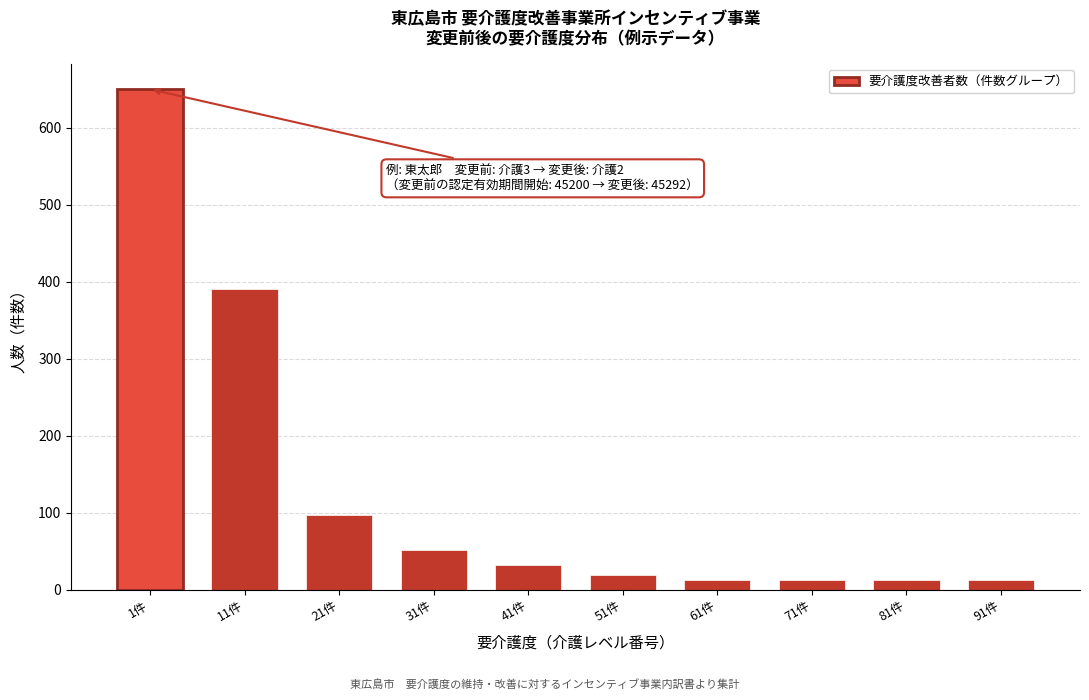

Reading right to left, transcribe all the data shown in this chart.

91件=13	81件=13	71件=13	61件=13	51件=19	41件=32	31件=52	21件=97	11件=390	1件=650